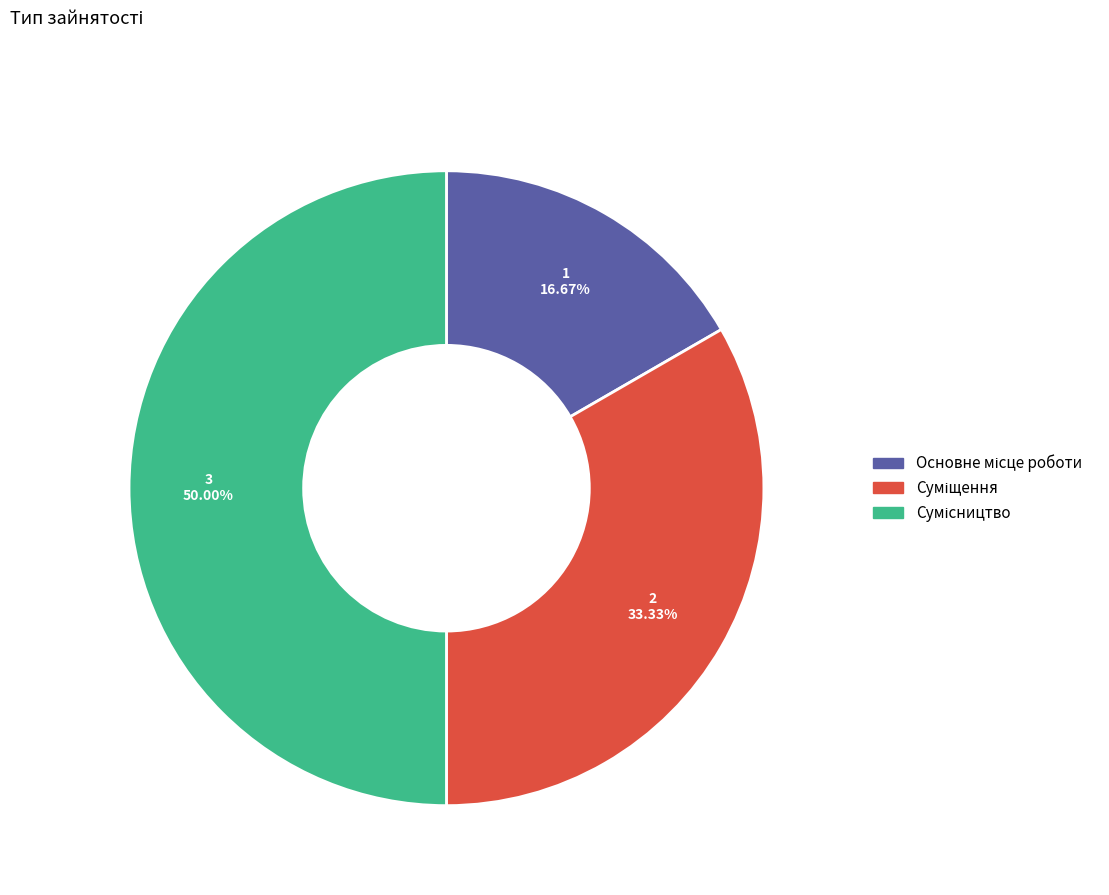

What percentage is the Суміщення slice, to the nearest percent?

33%